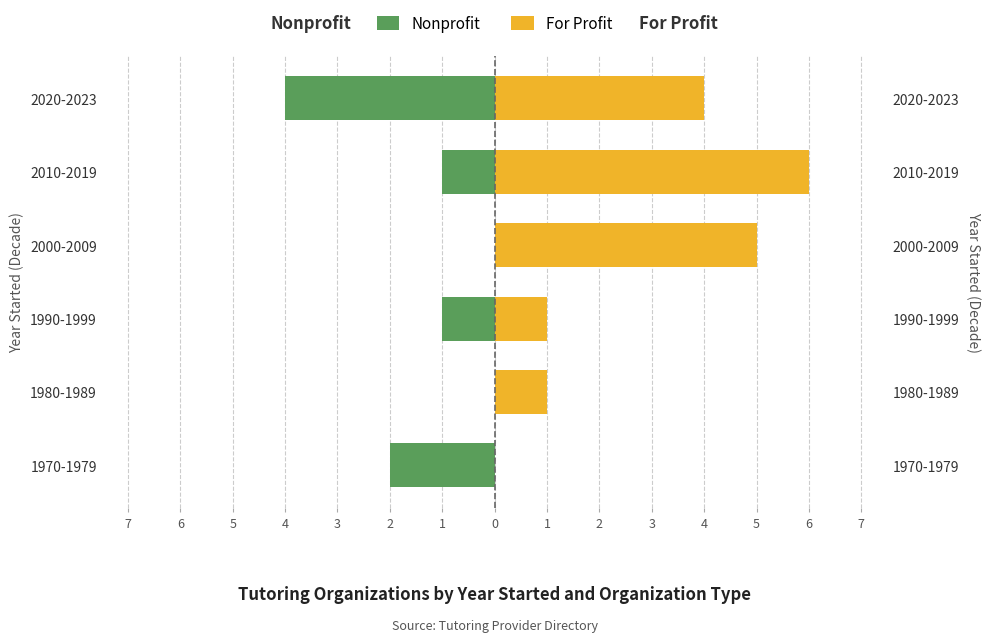

True or false: Nonprofit has a value of 0 at 1980-1989.

True